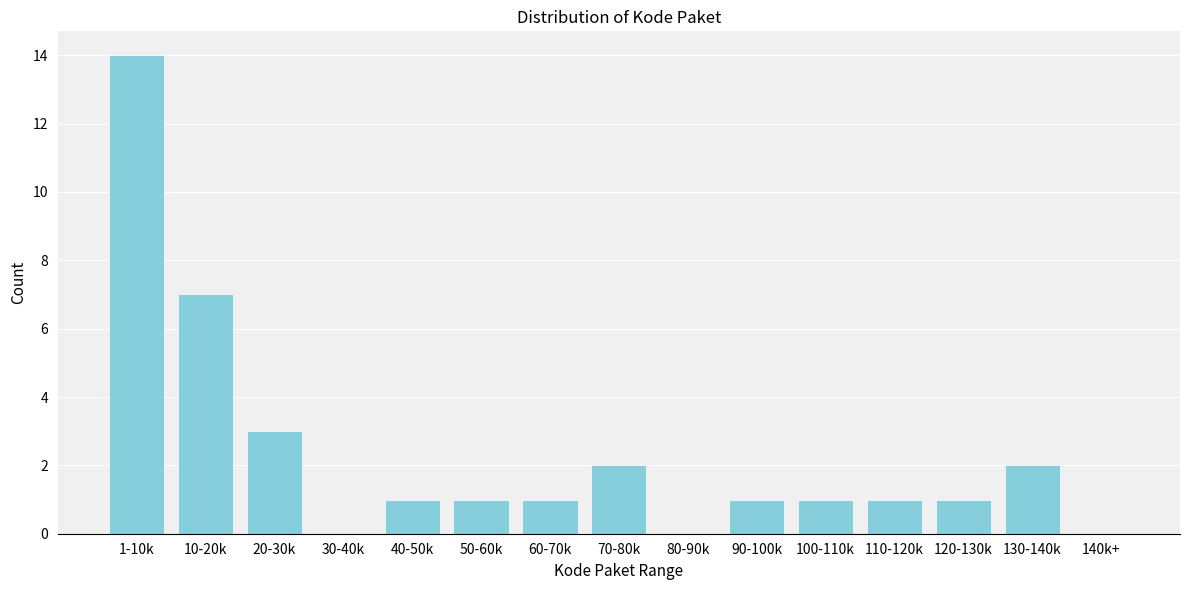

Reading right to left, extract all data points from this chart.

140k+=0	130-140k=2	120-130k=1	110-120k=1	100-110k=1	90-100k=1	80-90k=0	70-80k=2	60-70k=1	50-60k=1	40-50k=1	30-40k=0	20-30k=3	10-20k=7	1-10k=14